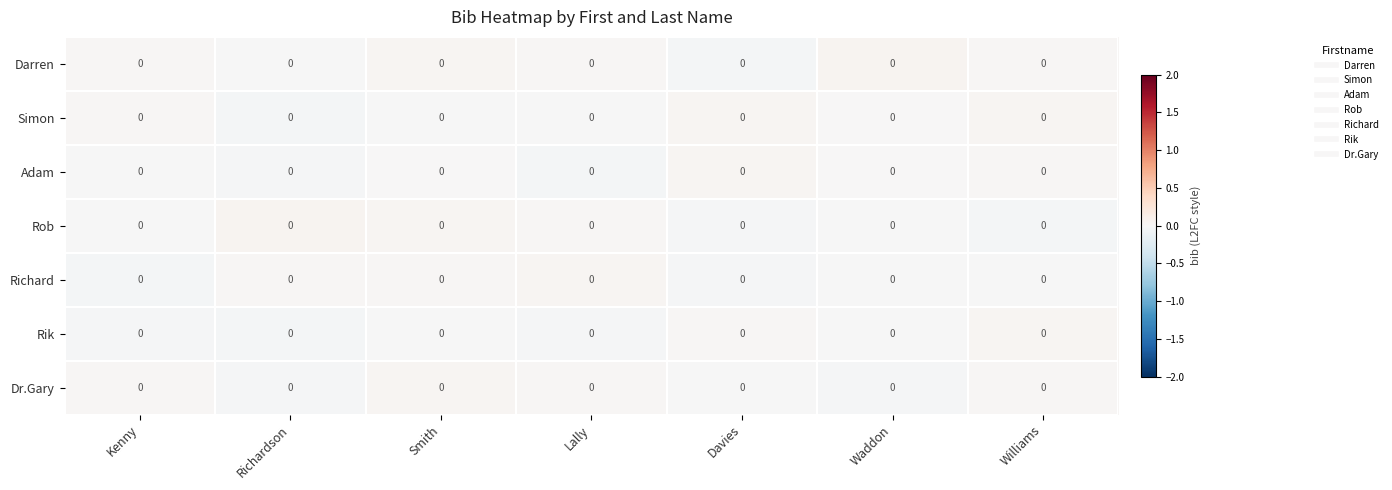

Is it true that Adam equals 0.0 at Smith?

False